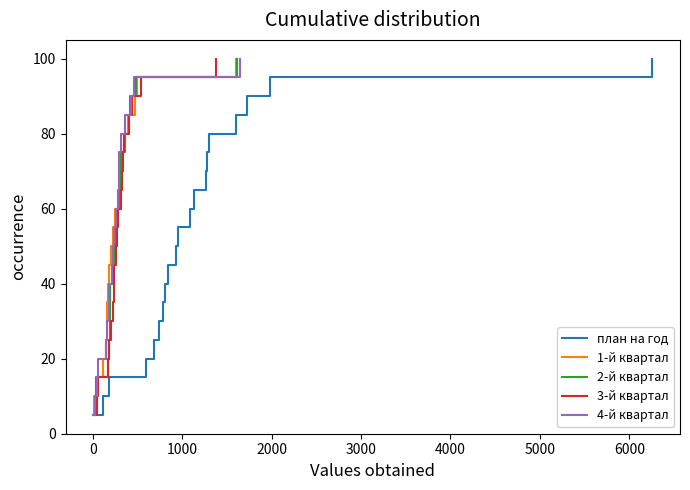

What is the average value of the 1-й квартал series?

52.5